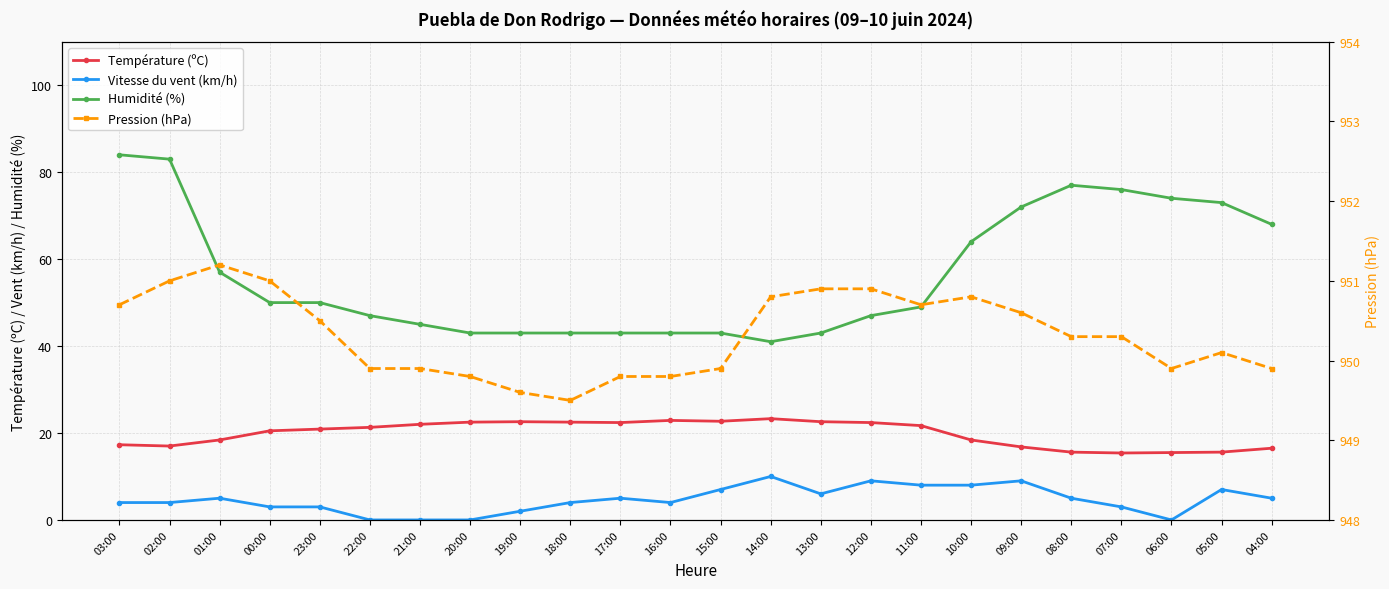

True or false: Humidité (%) and Température (ºC) intersect in this chart.

False